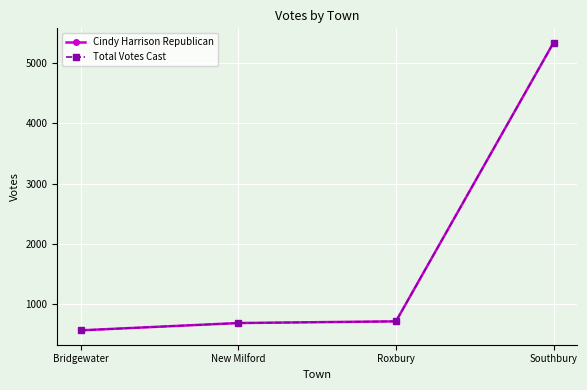

Is this an area chart (filled region under the line)?

No